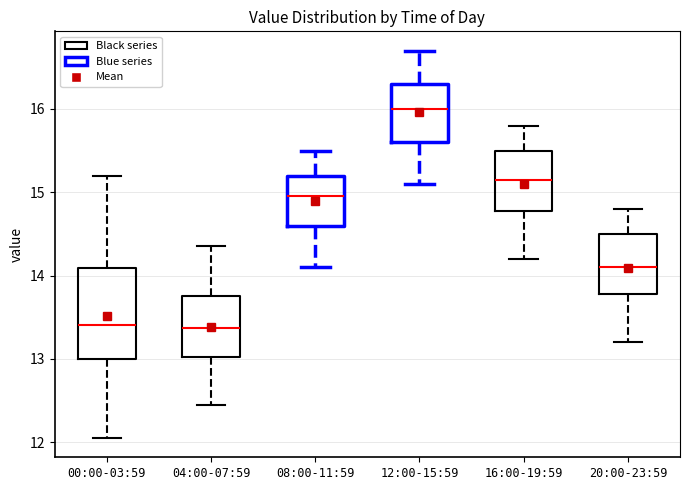

Where is the lower edge of the box for 04:00-07:59 on the y-axis? The values are not printed on the chart, so give them approximately, as read against the axis.

13.0